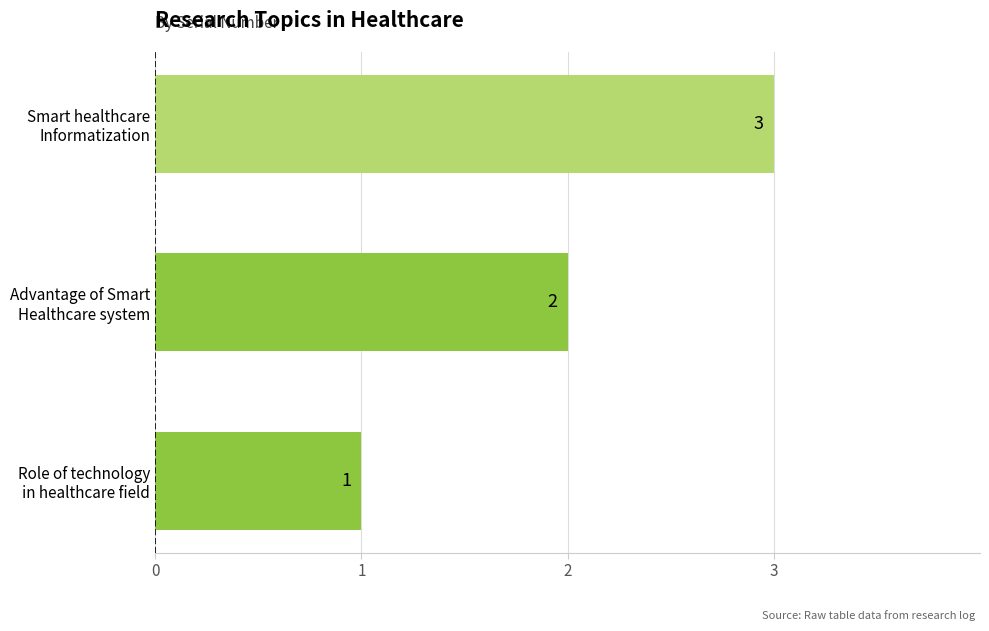

Does the chart contain stacked bars?

No